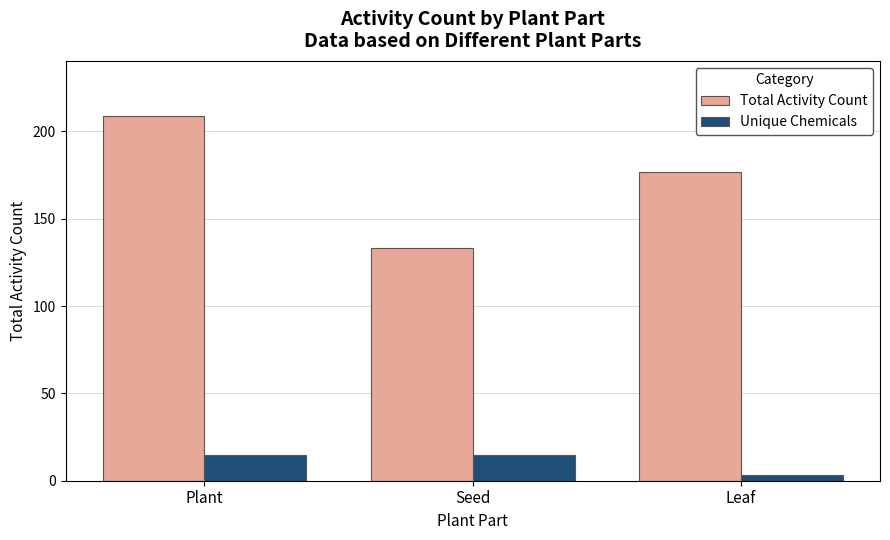

How many categories are shown in the chart?

3